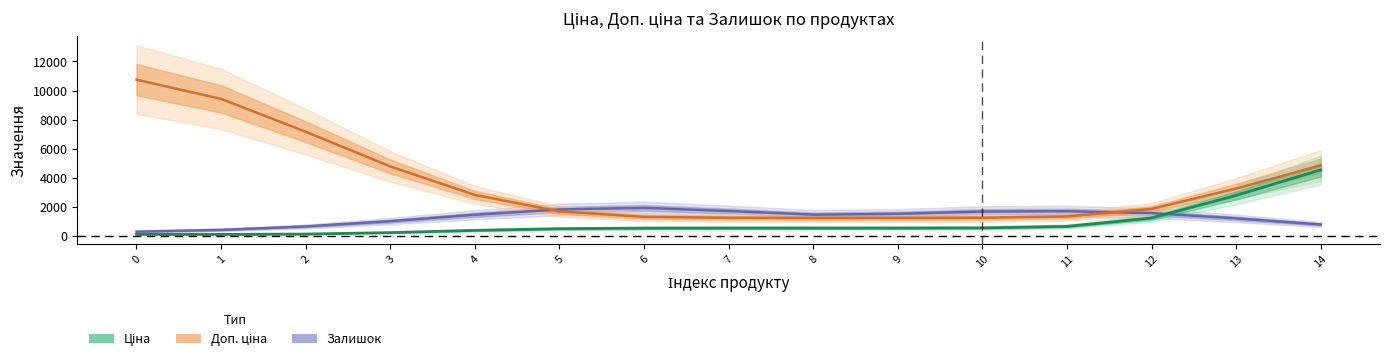

How many distinct data groups are displayed?

3